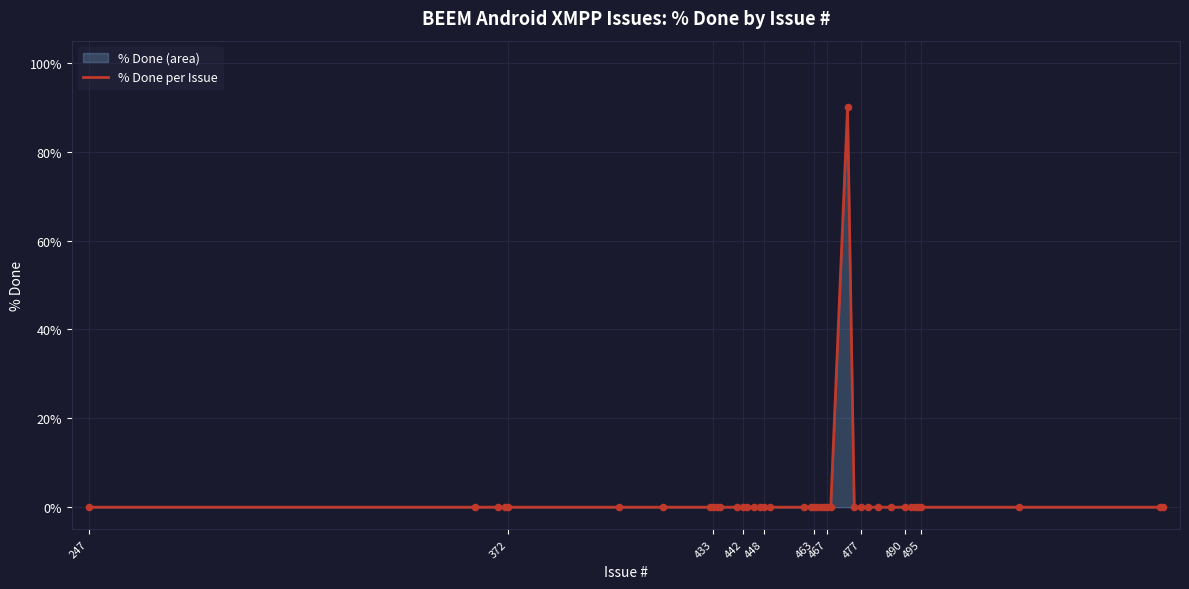

The chart shows a value of -41 at 495. True or false?

False